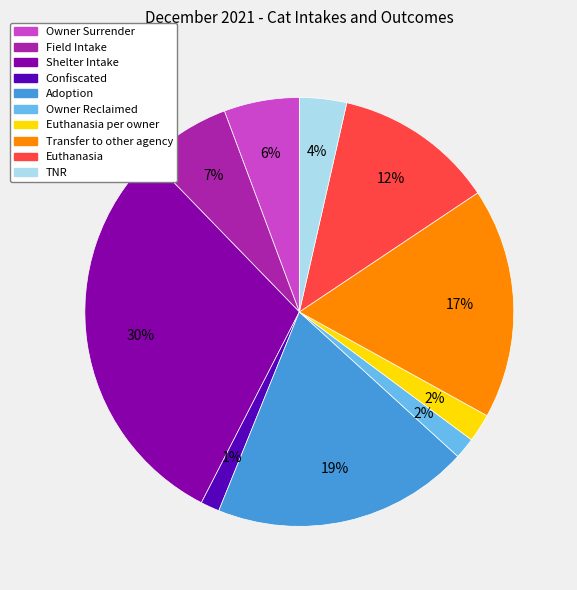

What is the ratio of the value at Transfer to other agency to the value at Adoption?

0.9